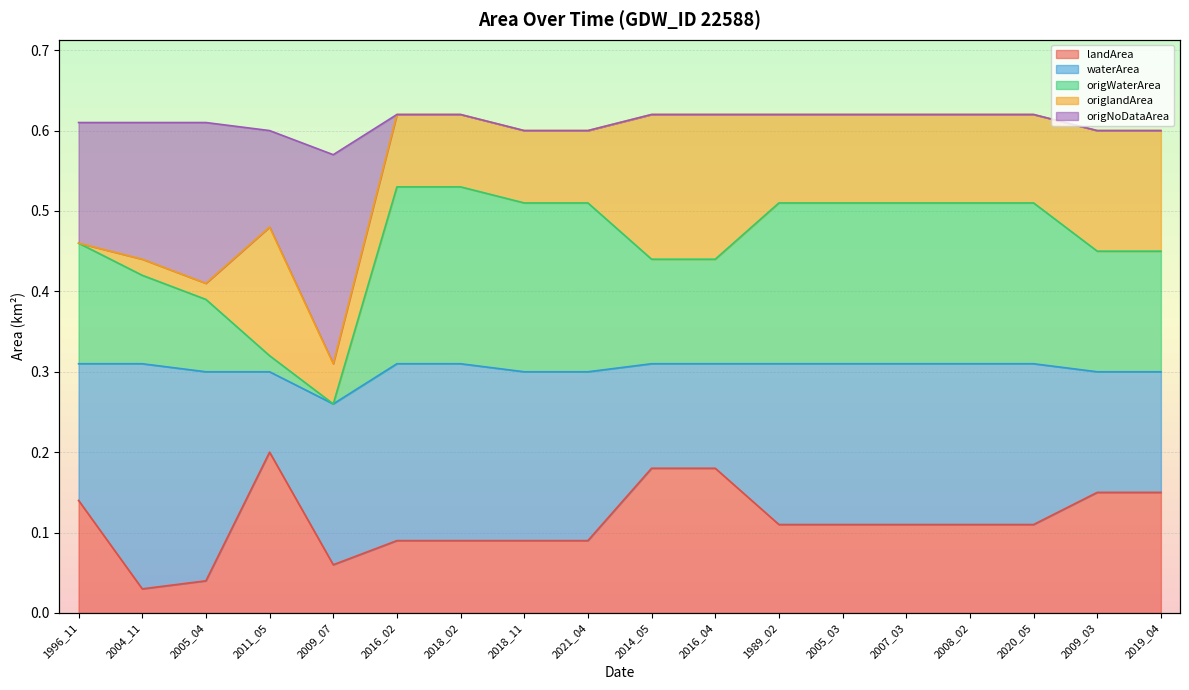

Which label corresponds to the smallest value in the chart?

2004_11